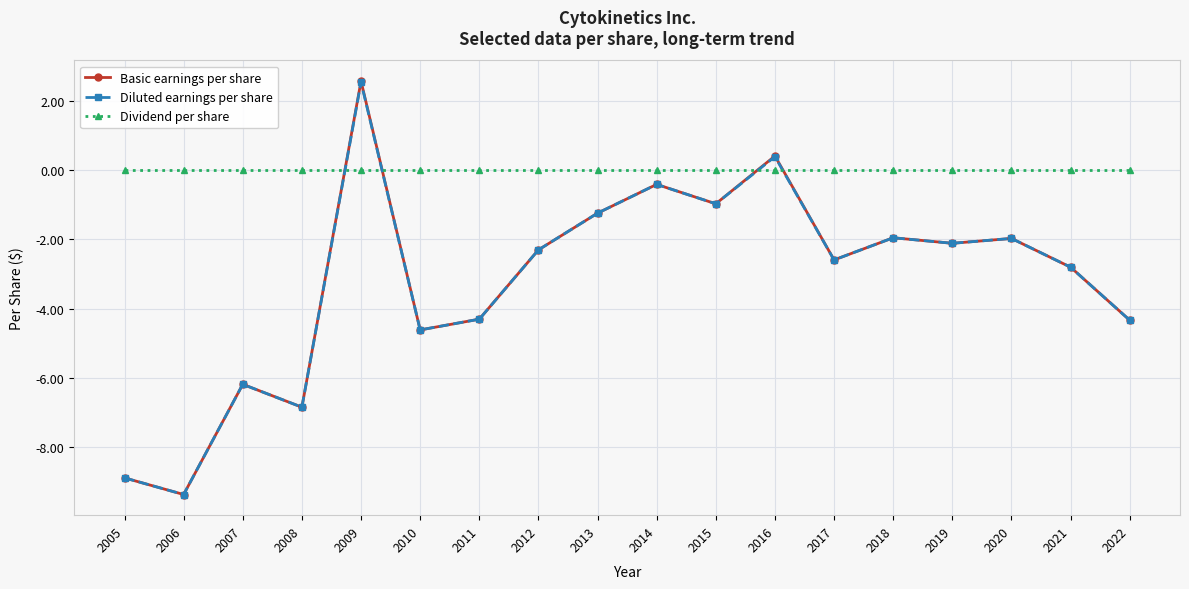

At which label is Basic earnings per share closest to -3?

2021